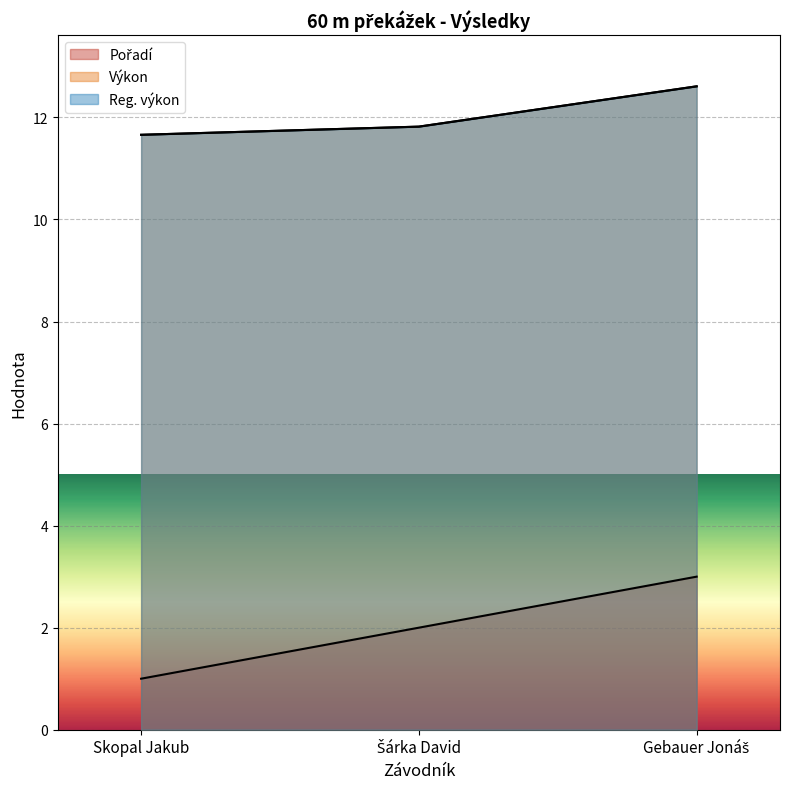

What position from the right is Gebauer Jonáš?

1